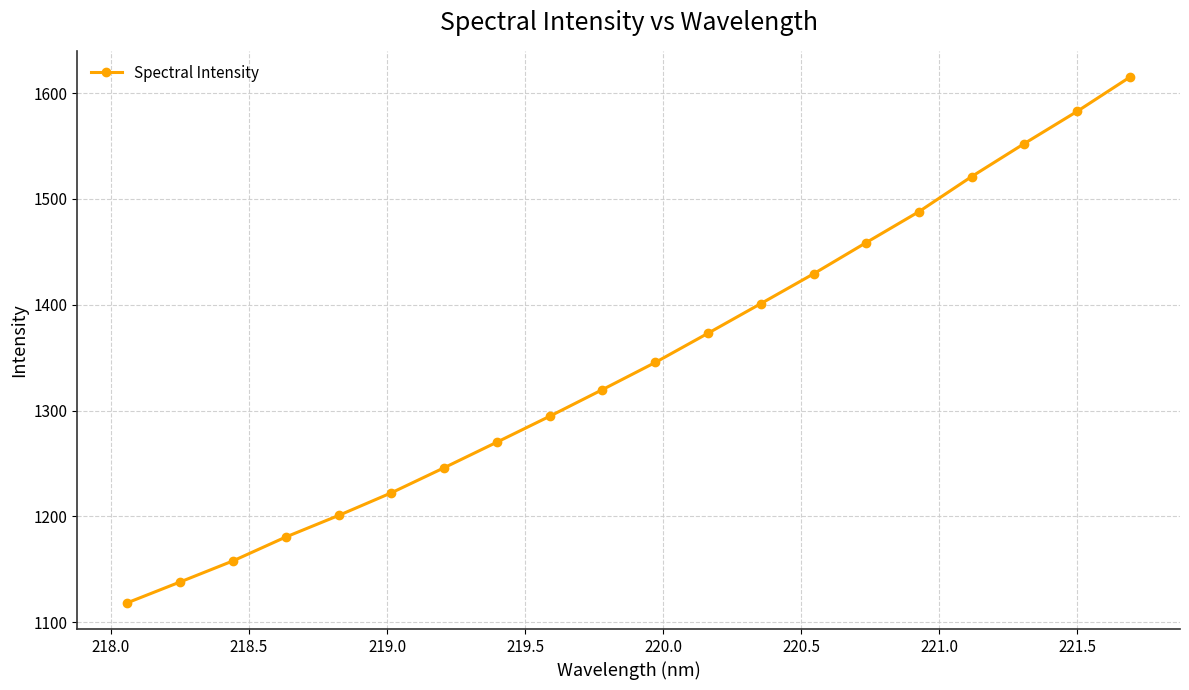

True or false: there are more than 0 points higher than both neighbors.

False